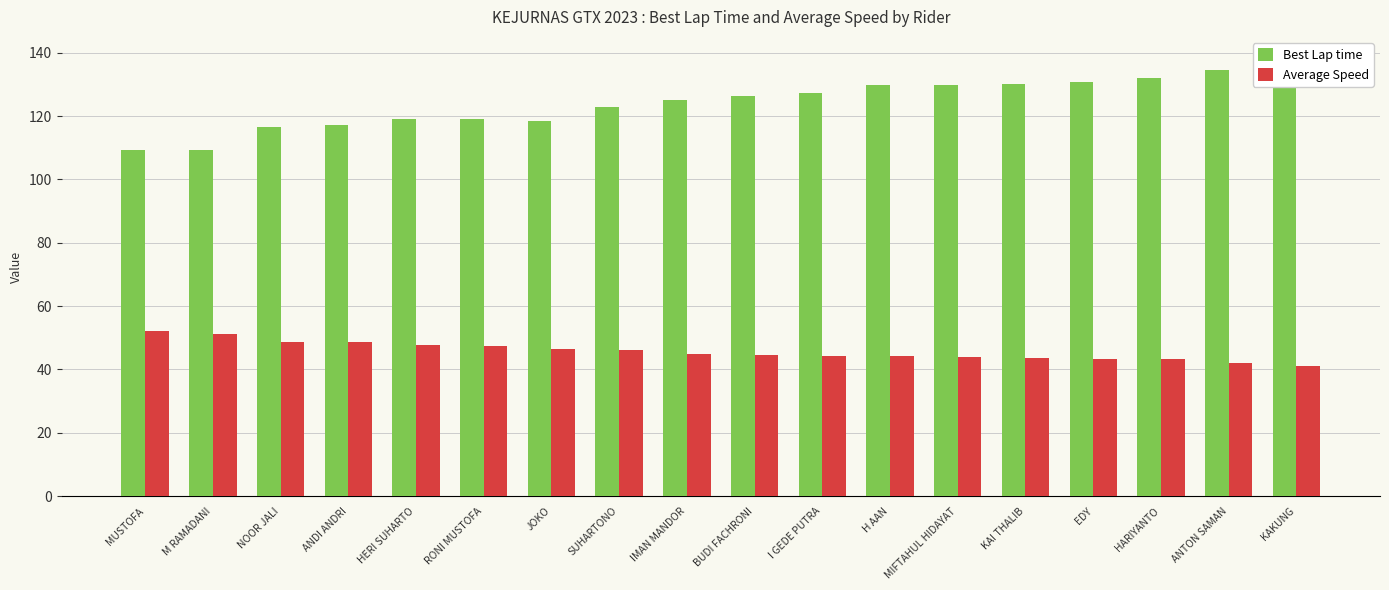

The value of Best Lap time at JOKO is 196.7. True or false?

False